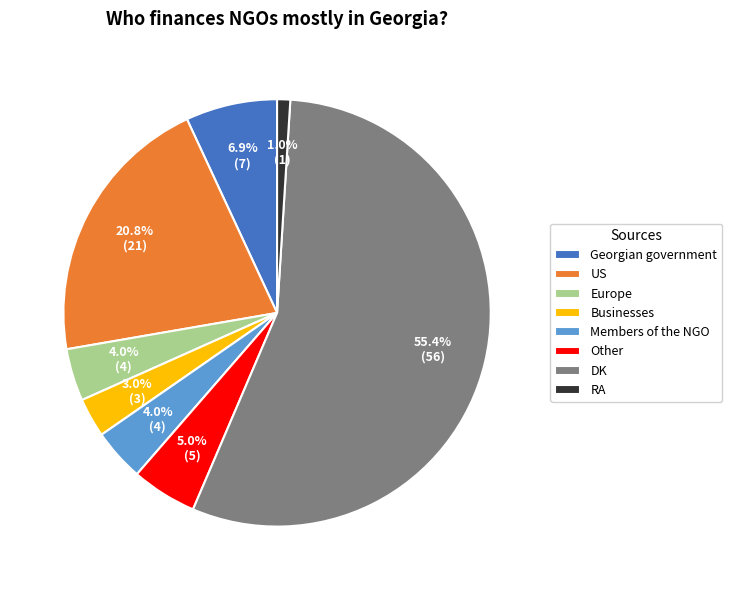

The DK slice represents 55% of the pie. True or false?

True